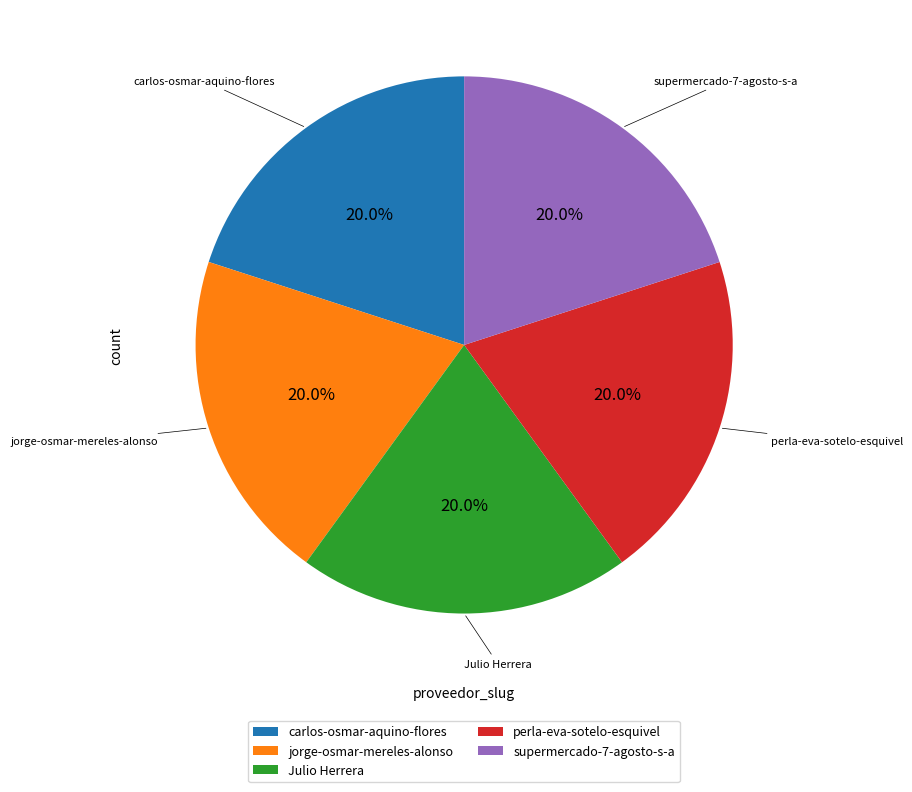

Combined, do Julio Herrera and supermercado-7-agosto-s-a account for over 50%?

No